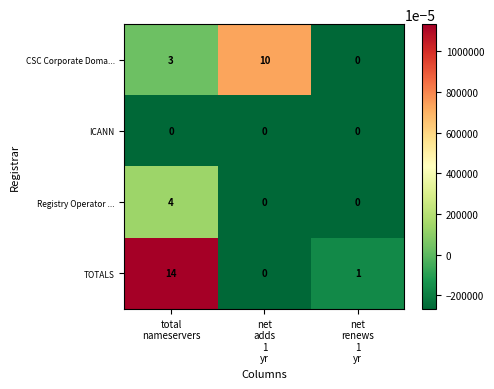

Reading left to right, transcribe all the data shown in this chart.

CSC Corporate Doma...: 3	10	0
ICANN: 0	0	0
Registry Operator ...: 4	0	0
TOTALS: 14	0	1